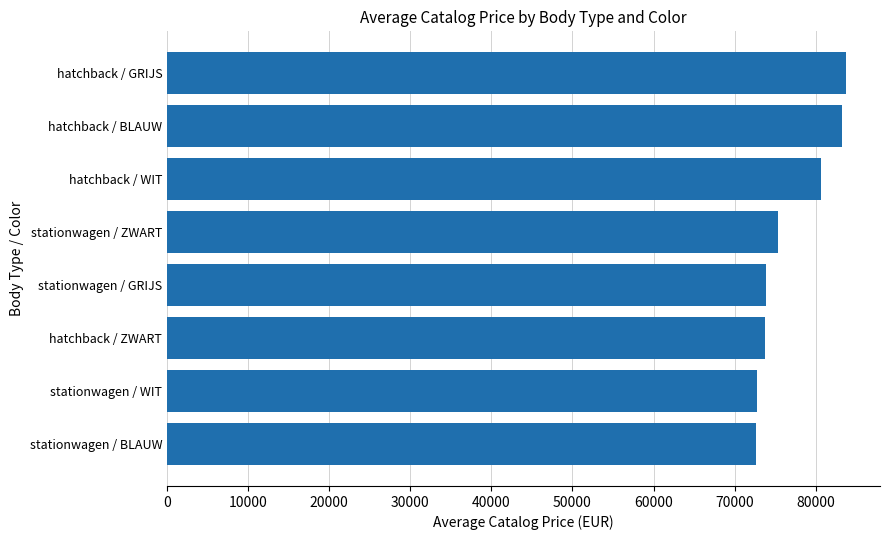

What is the smallest value displayed?

72585